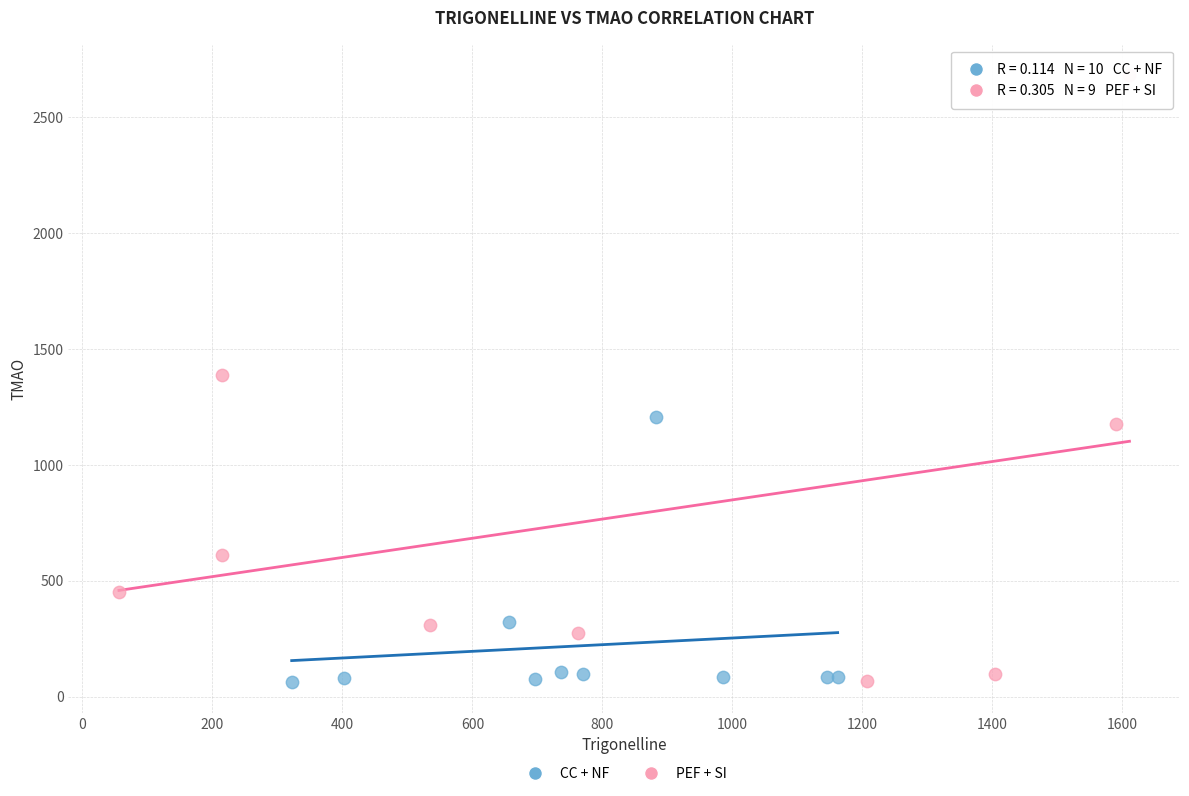

Which series contains the highest Y value?

PEF + SI